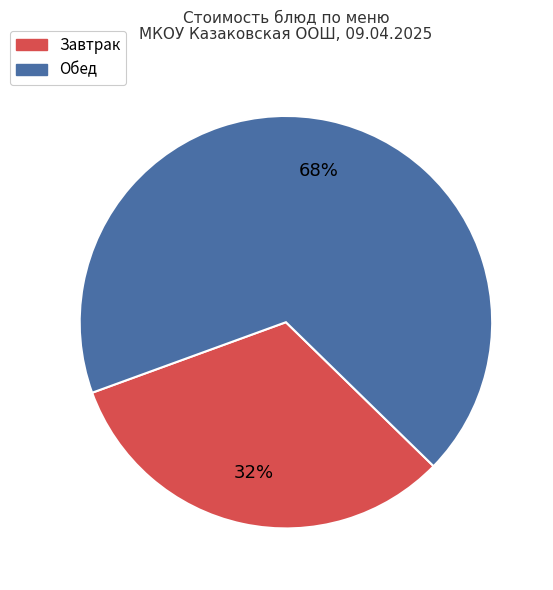

Is there any slice that represents more than half of the pie?

Yes